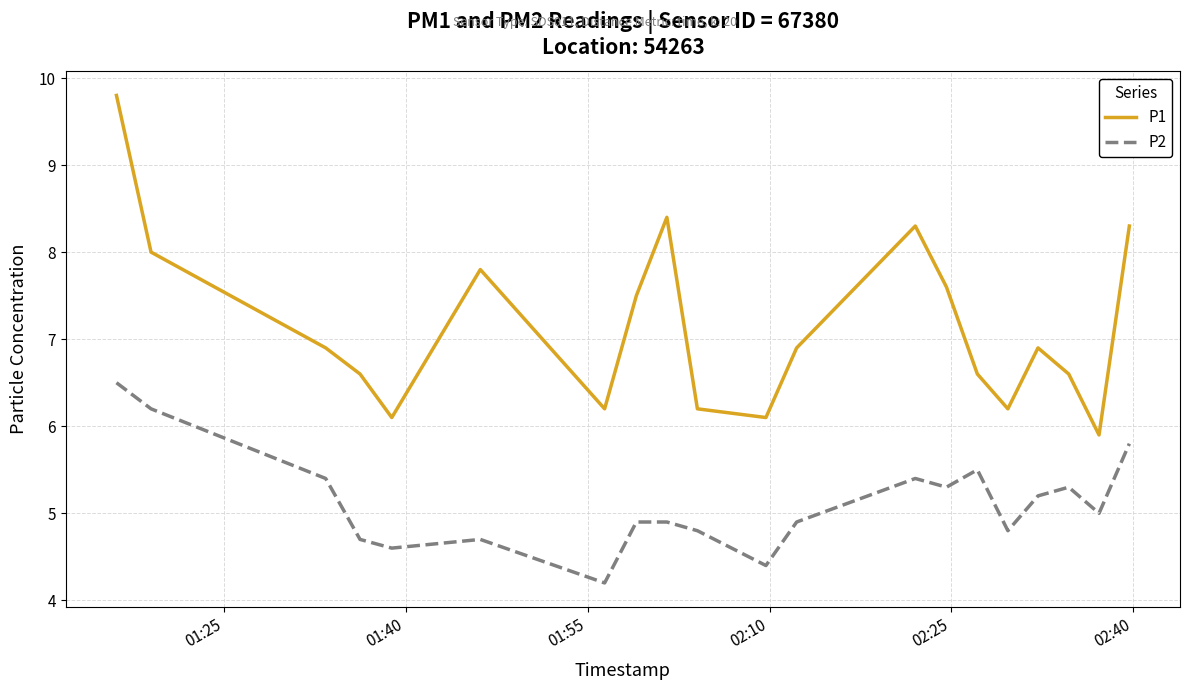

What is the smallest value displayed?

4.2